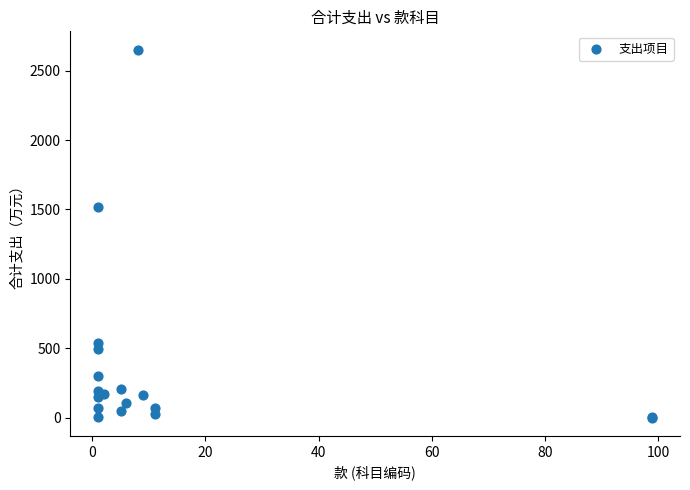

What Y value in the scatter plot is closest to 1326?

1520.8